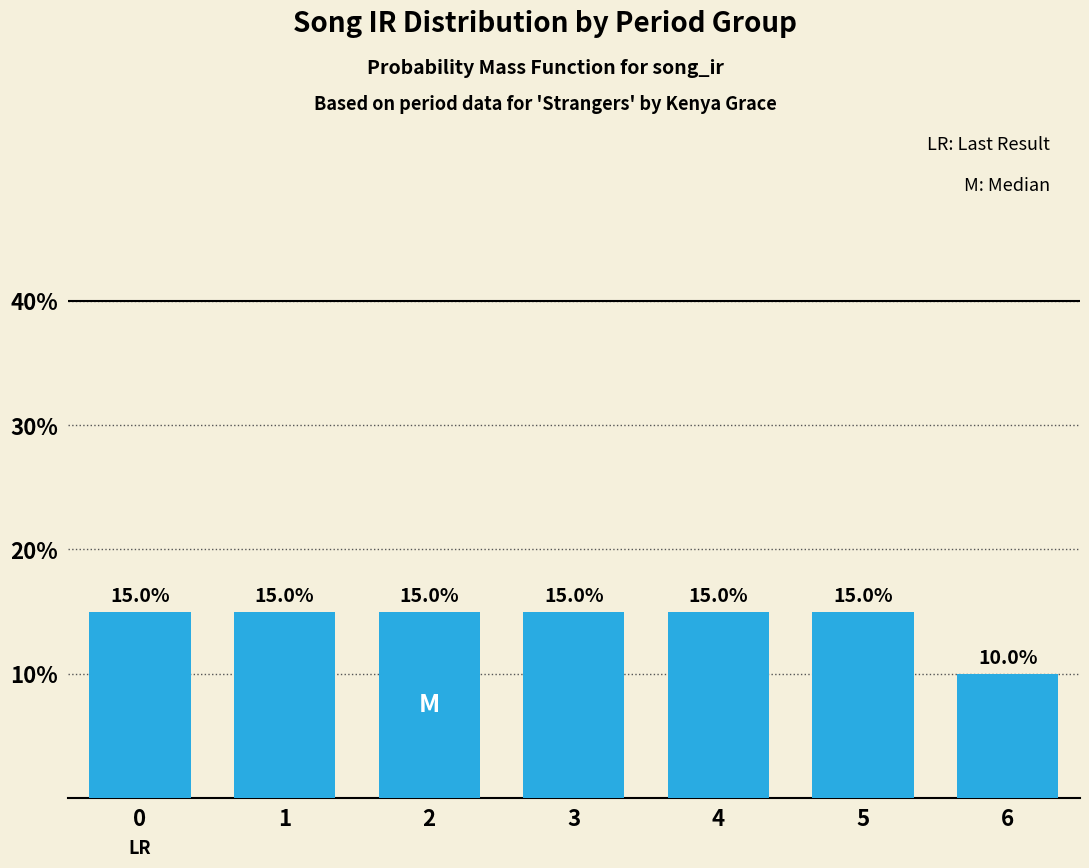

Are the bars horizontal?

No